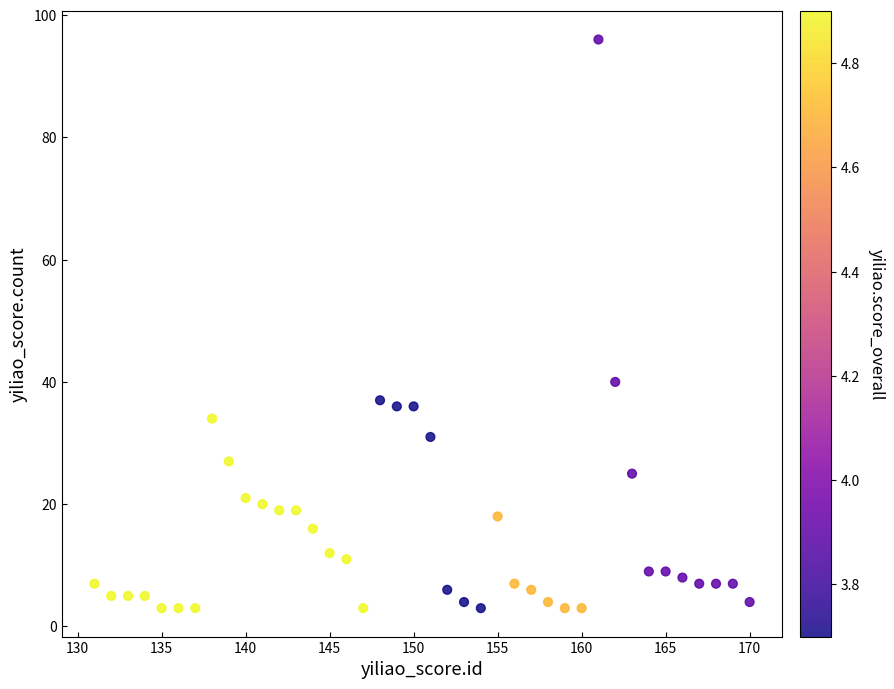

What Y value in the scatter plot is closest to 49?

40